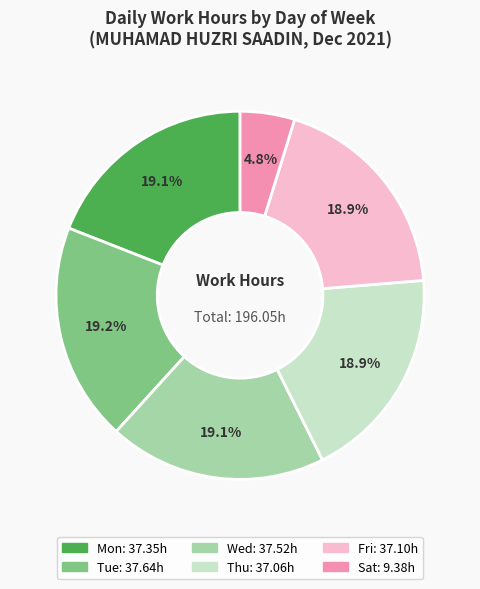

Is there any slice that represents more than half of the pie?

No